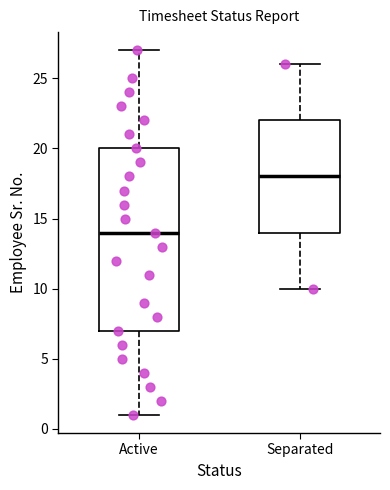

Which box has the highest median line?

Separated